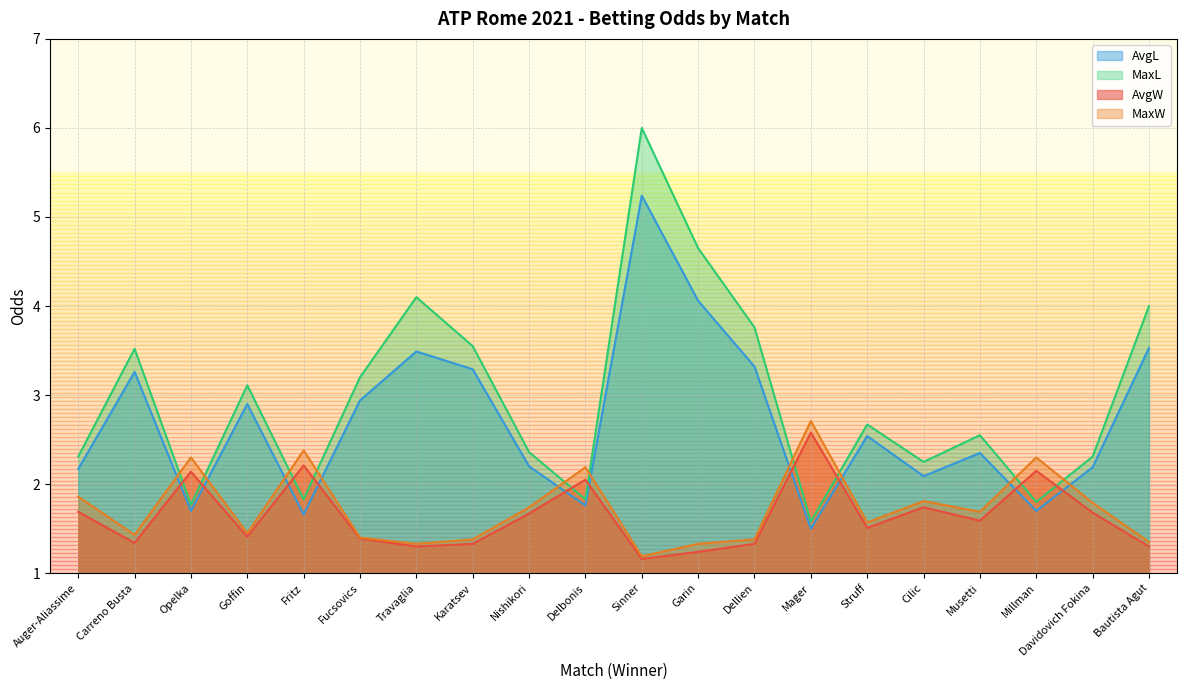

What is the label of the 4th point from the left?

Goffin